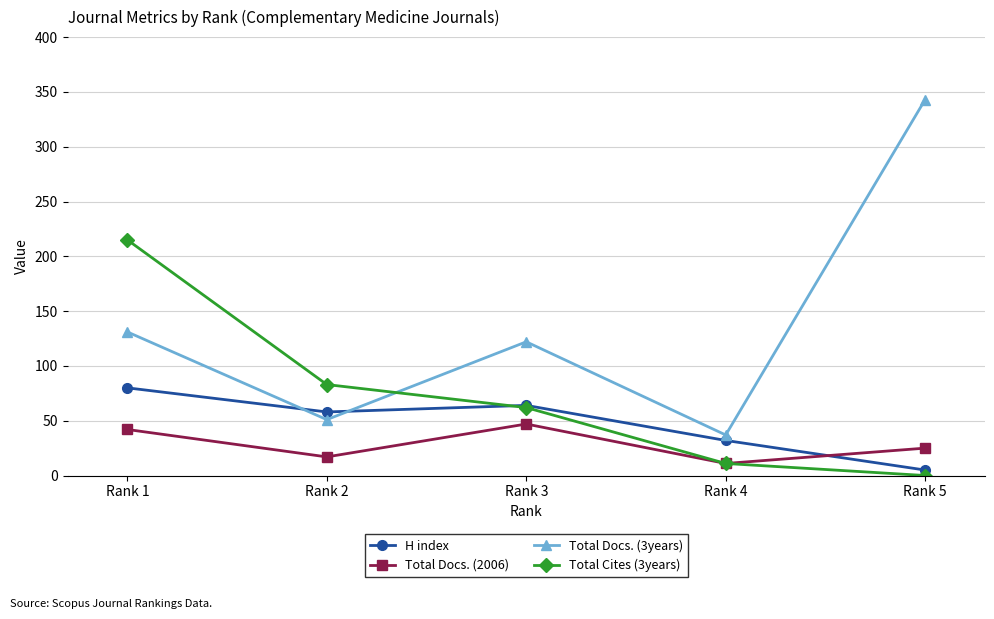

What is the average value of the Total Docs. (3years) series?

137